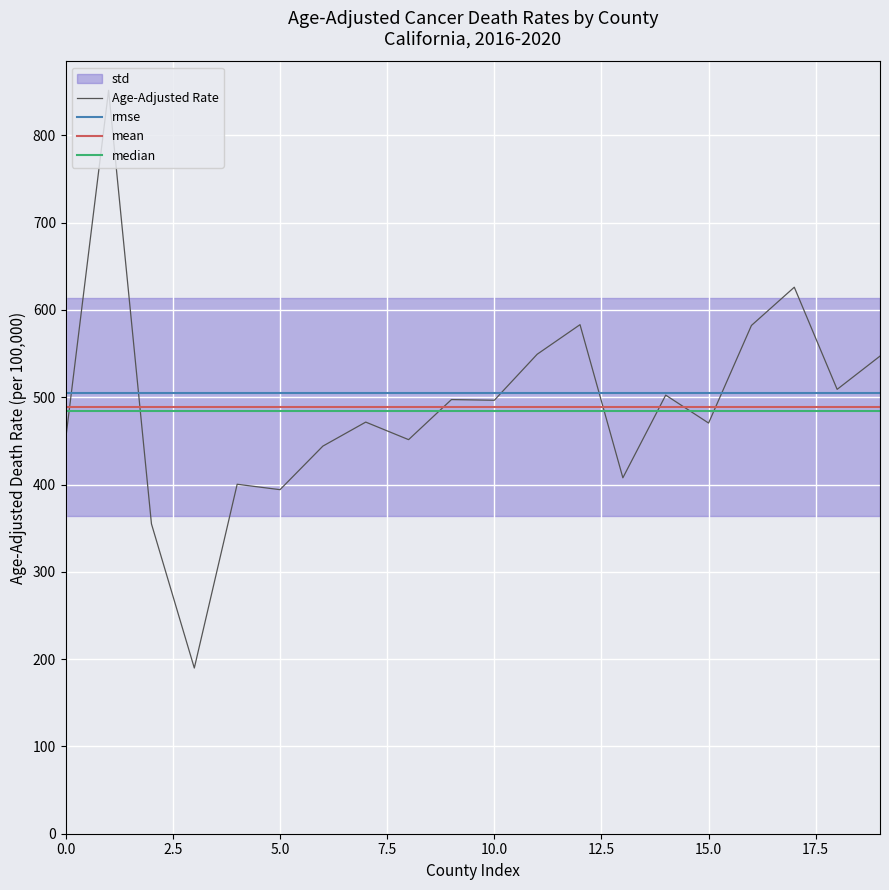

The value of Age-Adjusted Rate at 15.0 is 810.5. True or false?

False